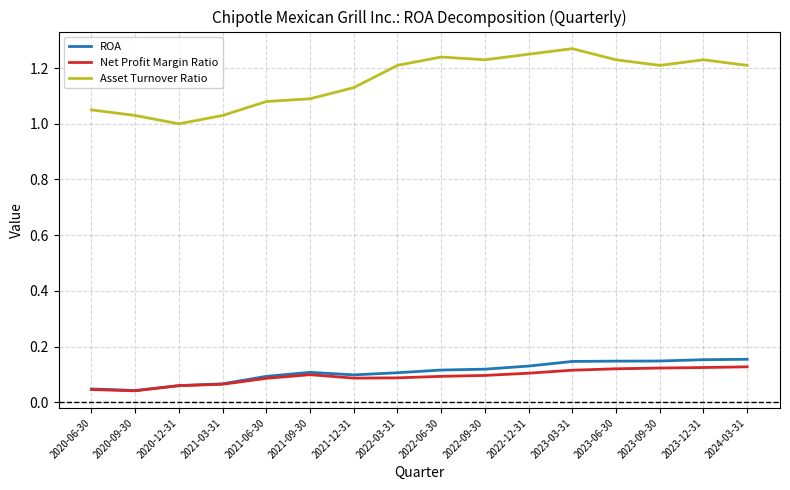

Is it true that ROA equals 0.1 at 2021-06-30?

True